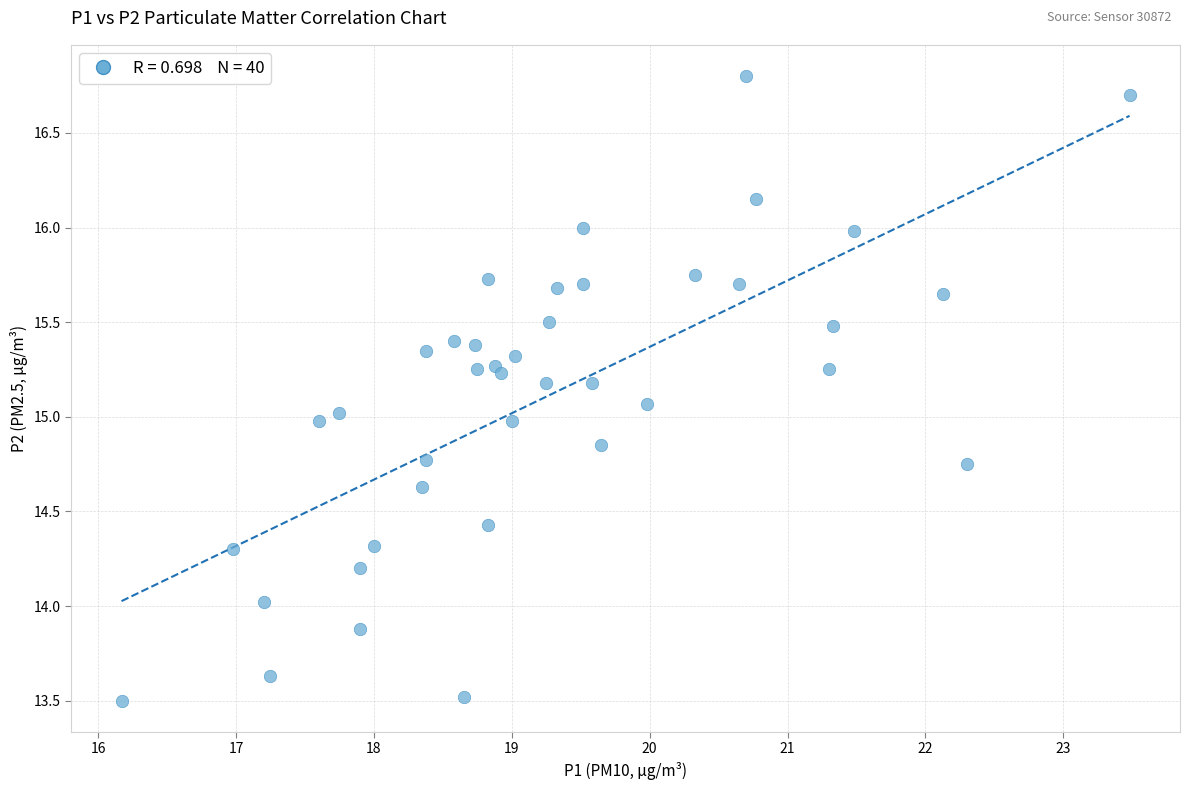

What is the range of Y values (max minus min)?

3.3